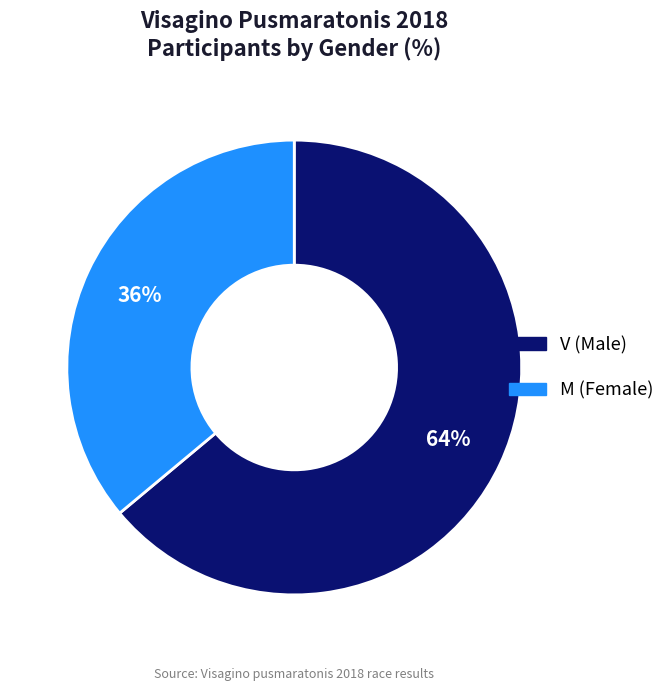

To the nearest percent, what is the average slice percentage?

50%